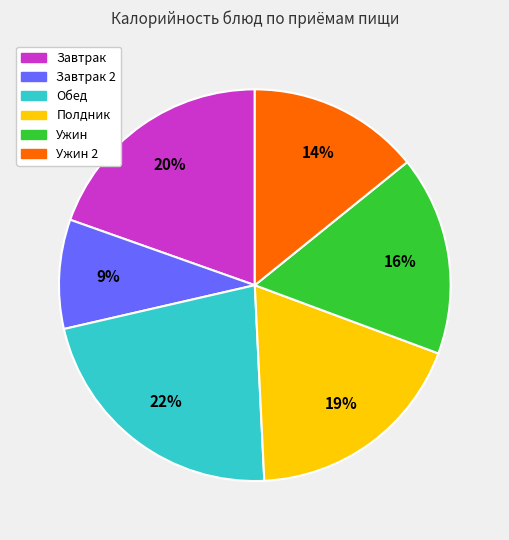

To the nearest percent, what is the average slice percentage?

17%